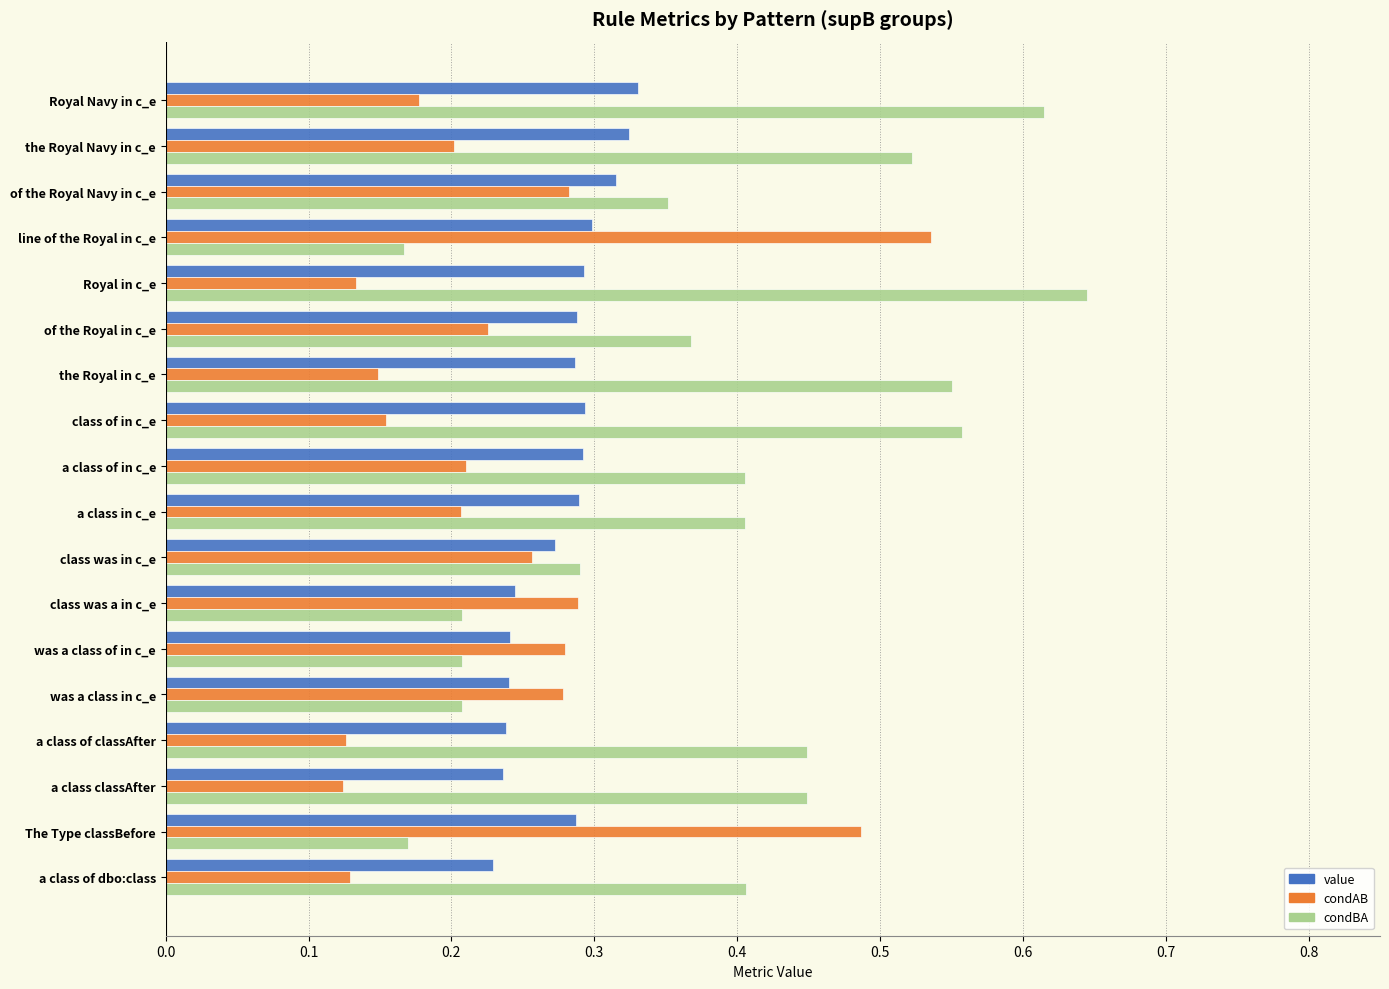

What are all the series names shown in the legend?

value, condAB, condBA